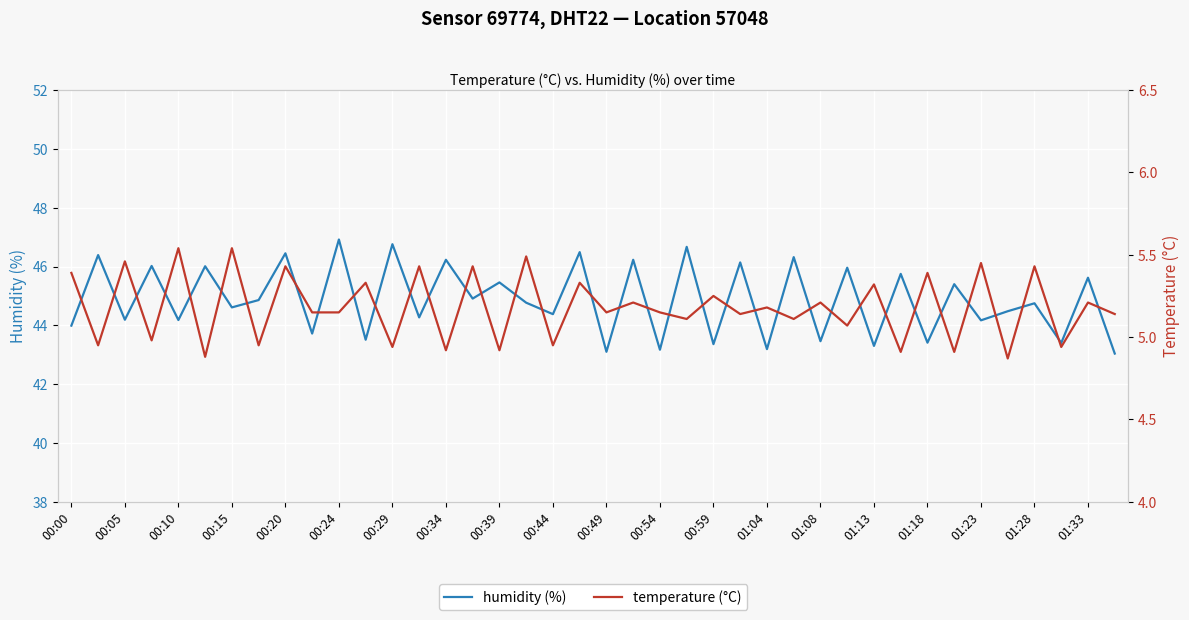

True or false: humidity and temperature cross at least once.

False